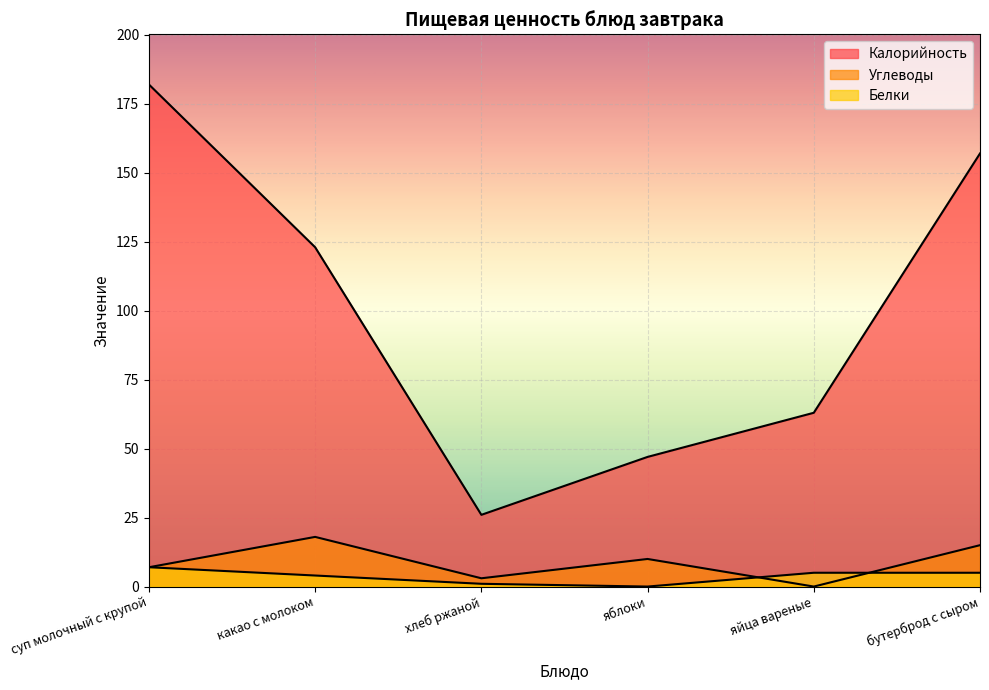

Does the chart display data point markers on the line(s)?

No